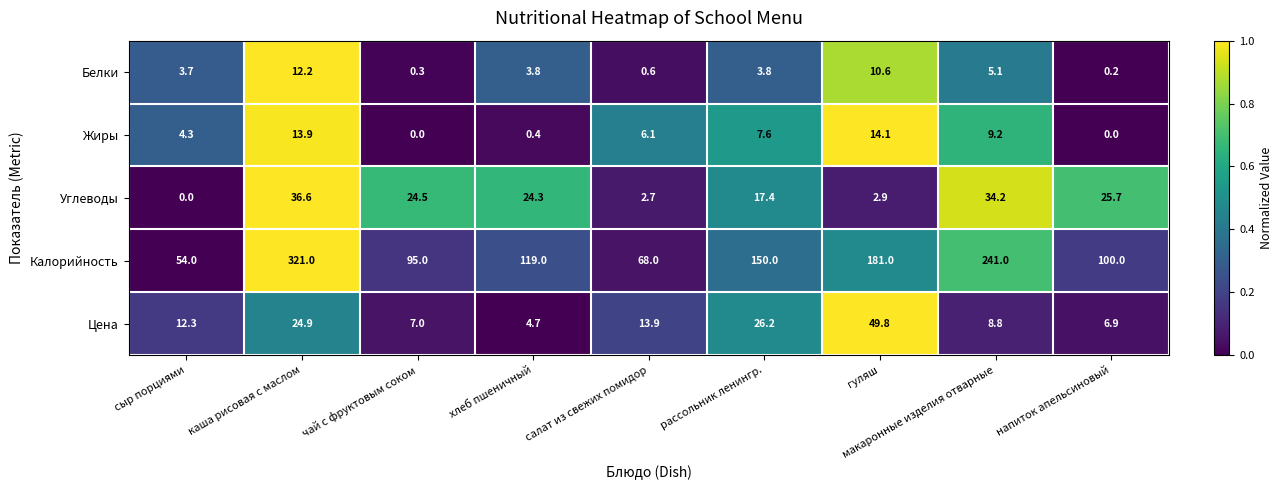

What is the difference between the maximum and minimum values in the Белки series?

12.0